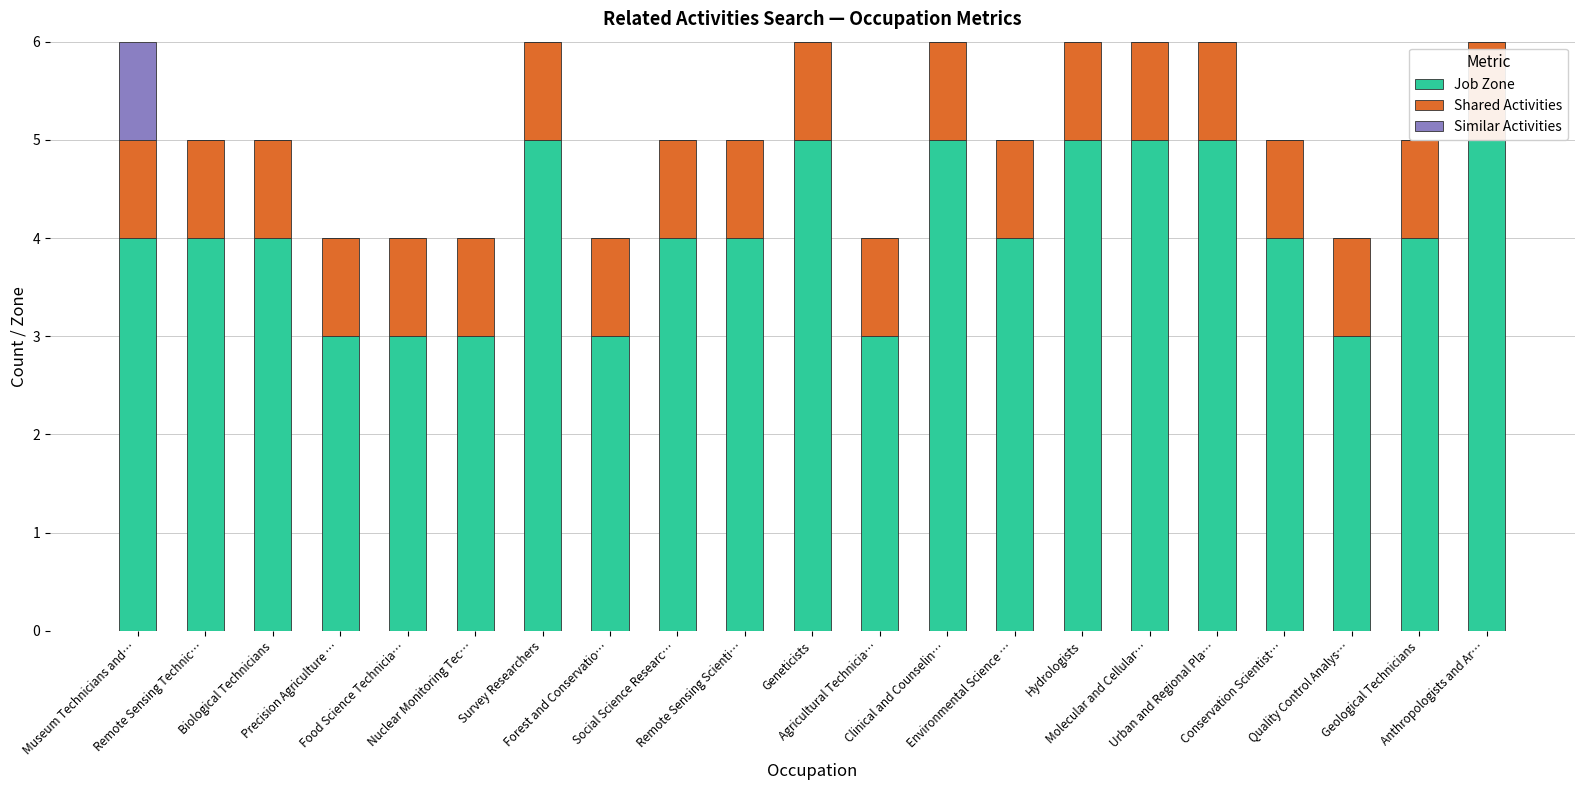

The value of Shared Activities at Survey Researchers is 2. True or false?

False